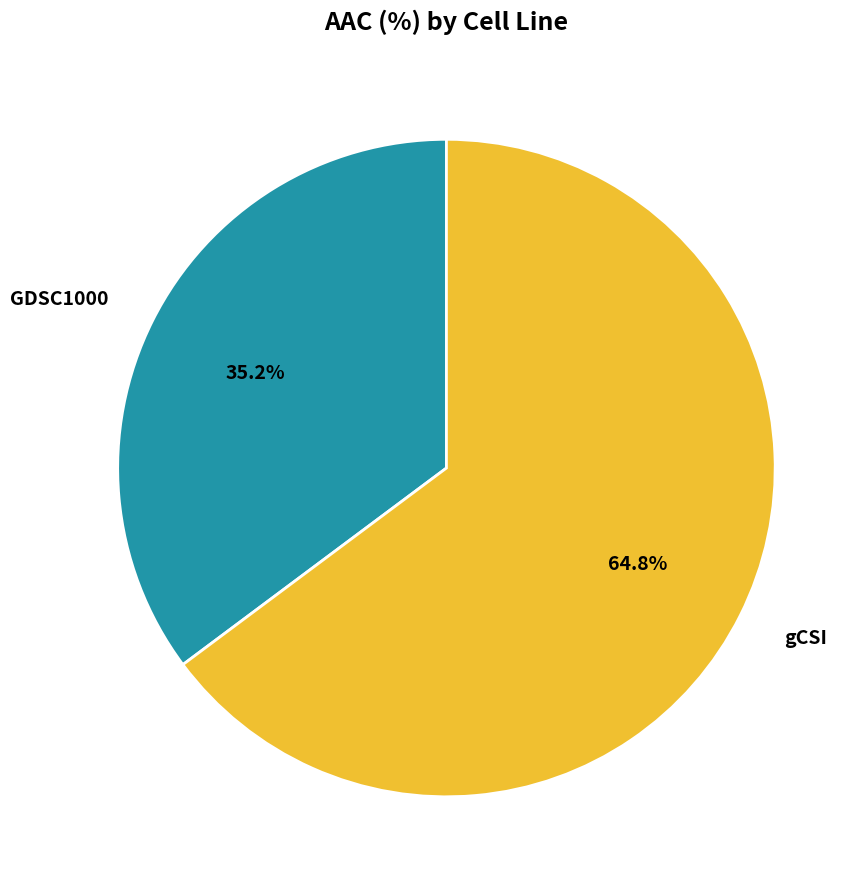

Approximately how many times larger is the value at gCSI compared to GDSC1000?

1.8